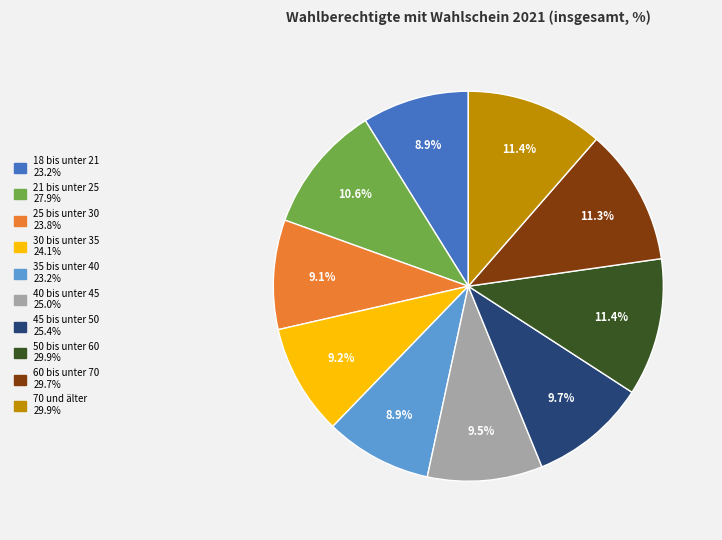

To the nearest percent, what portion does 25 bis unter 30 represent?

9%